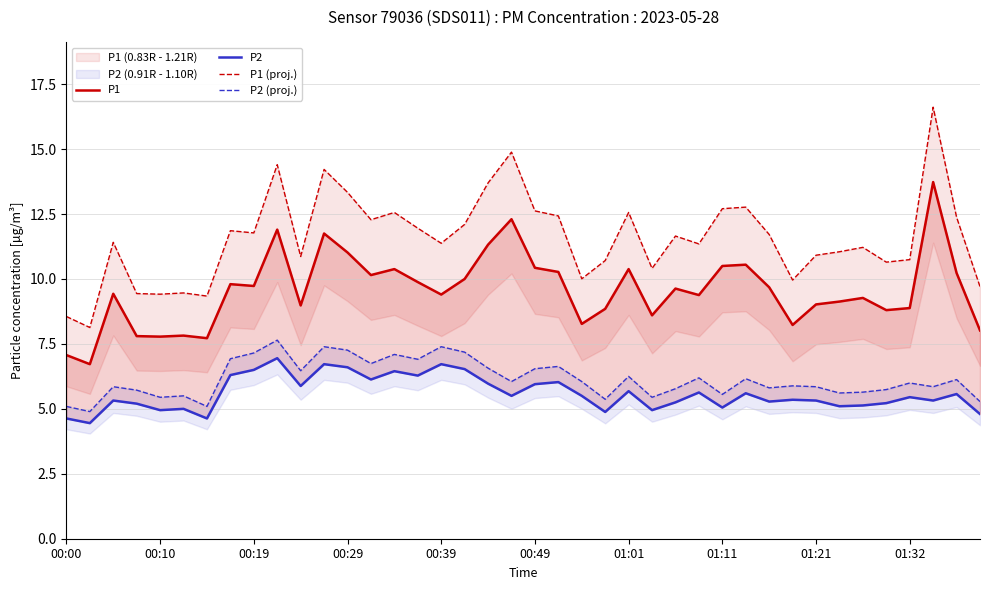

What is the difference between the P1 values at 28 and 37?

3.2